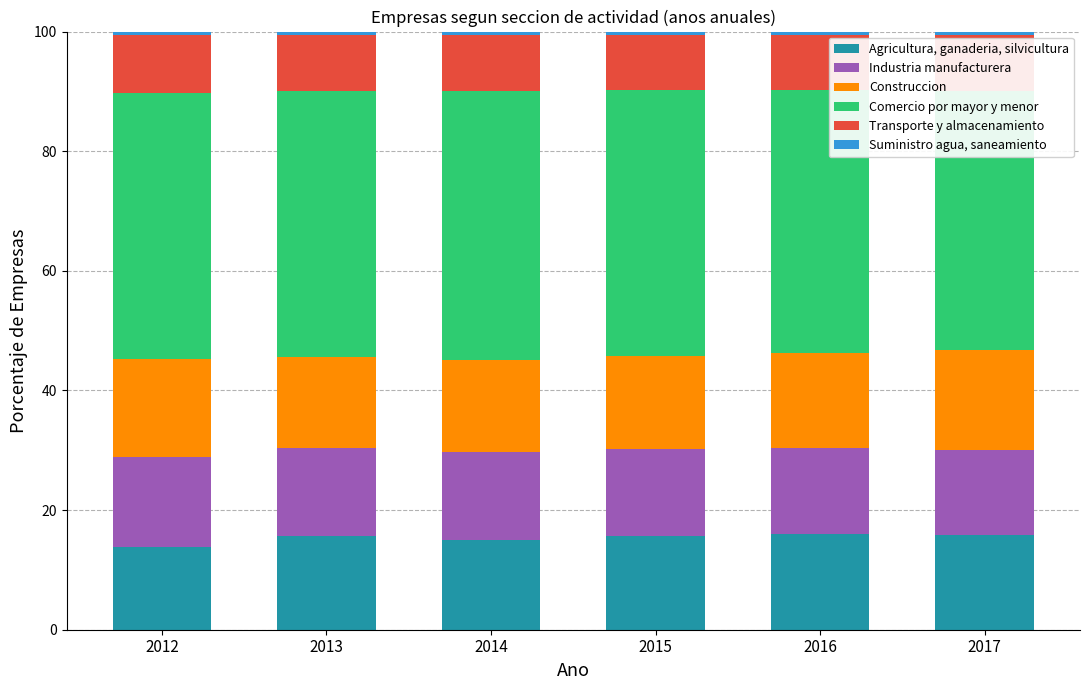

Where does the Agricultura, ganaderia, silvicultura series first go above 15?

2013